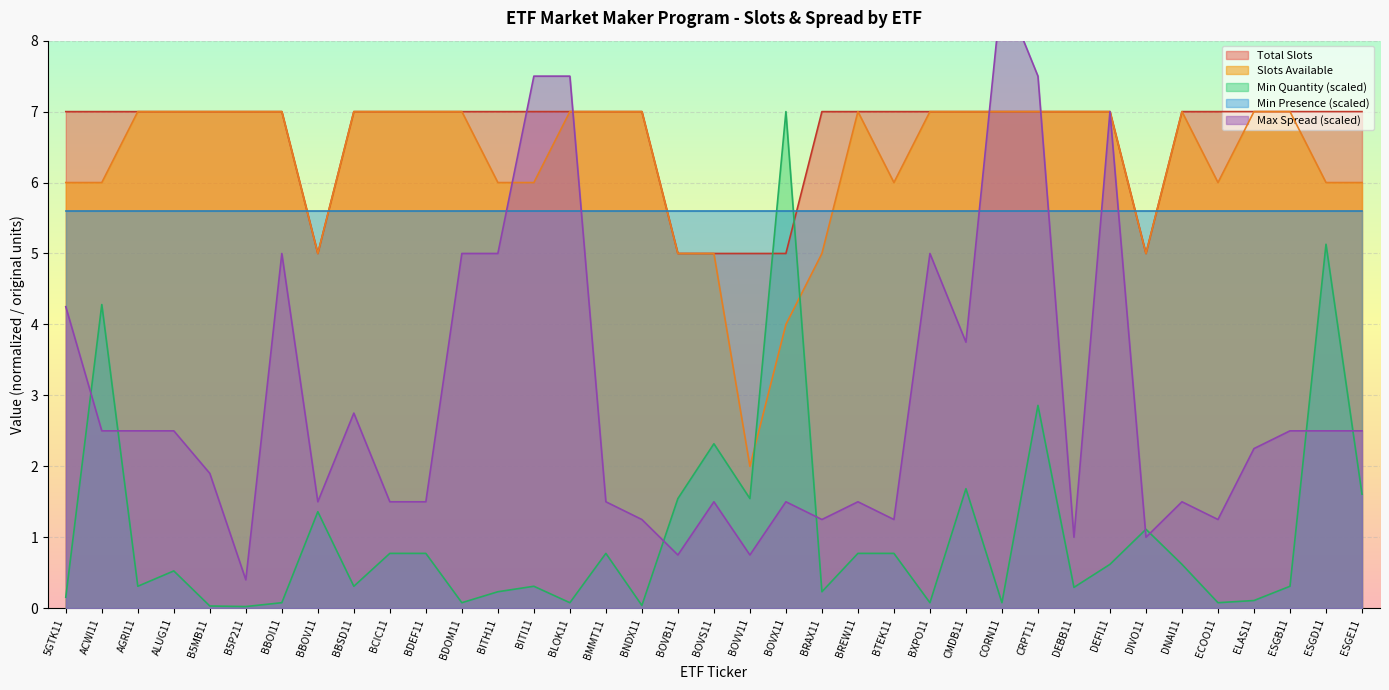

What is the sum of the Total Slots values at ESGB11 and DIVO11?

12.0